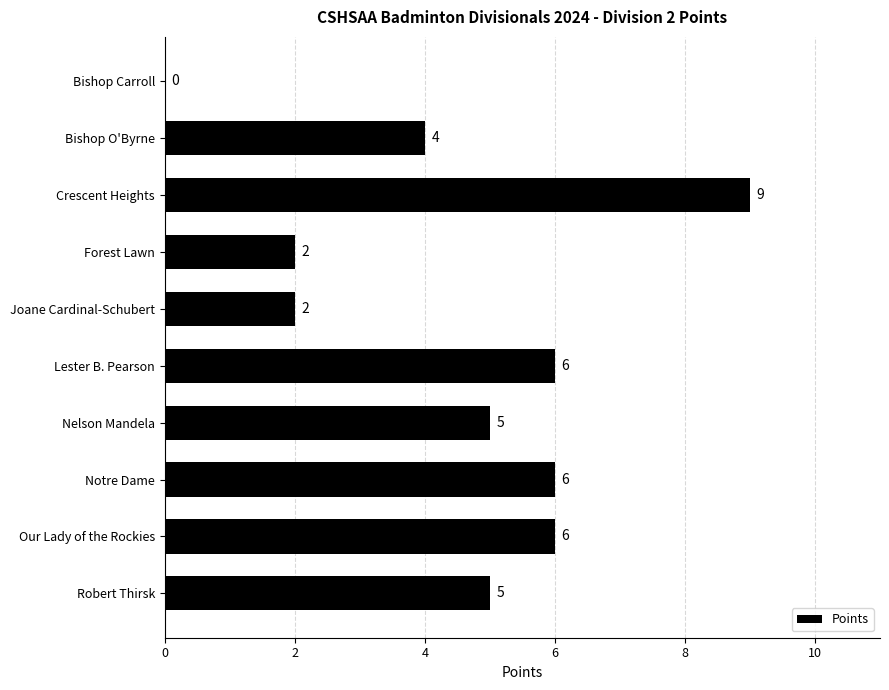

At which label is the value closest to 4?

Bishop O'Byrne